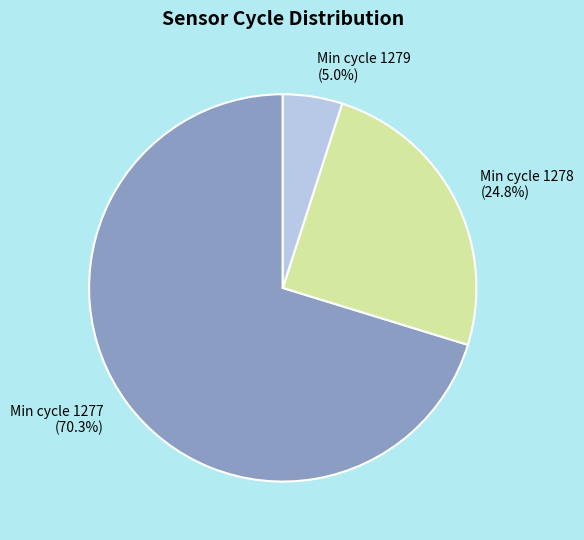

Between Min cycle 1279 (5.0%) and Min cycle 1278 (24.8%), which is larger?

Min cycle 1278 (24.8%)